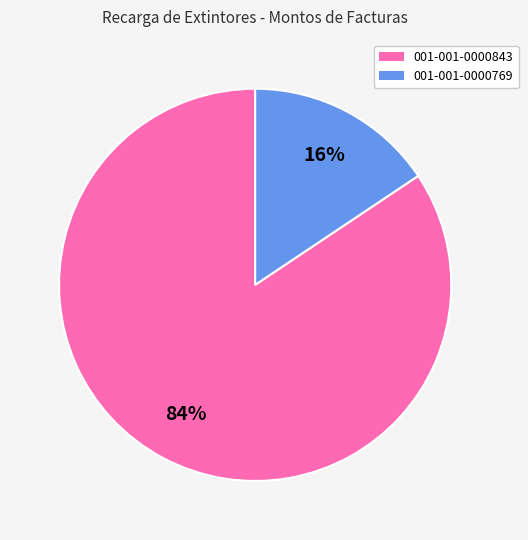

Rank the categories by value from lowest to highest.

001-001-0000769, 001-001-0000843